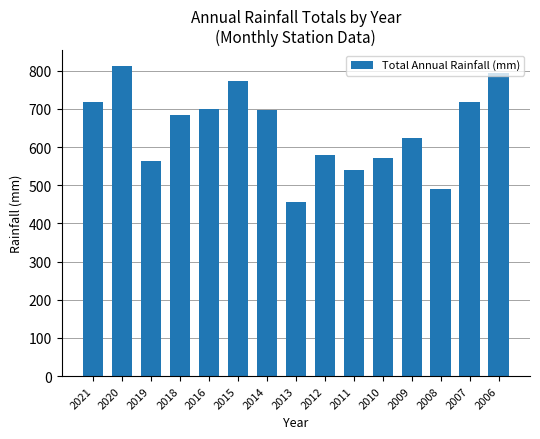

Which has a higher value, 2012 or 2019?

2012